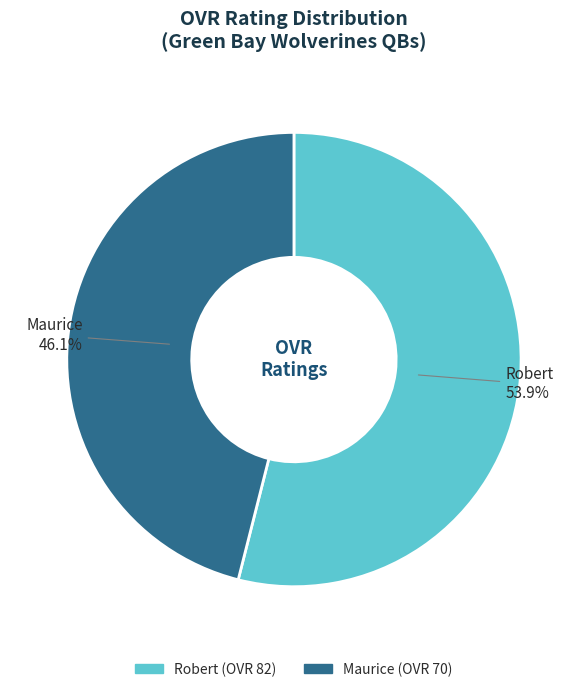

Which category accounts for the majority?

Robert